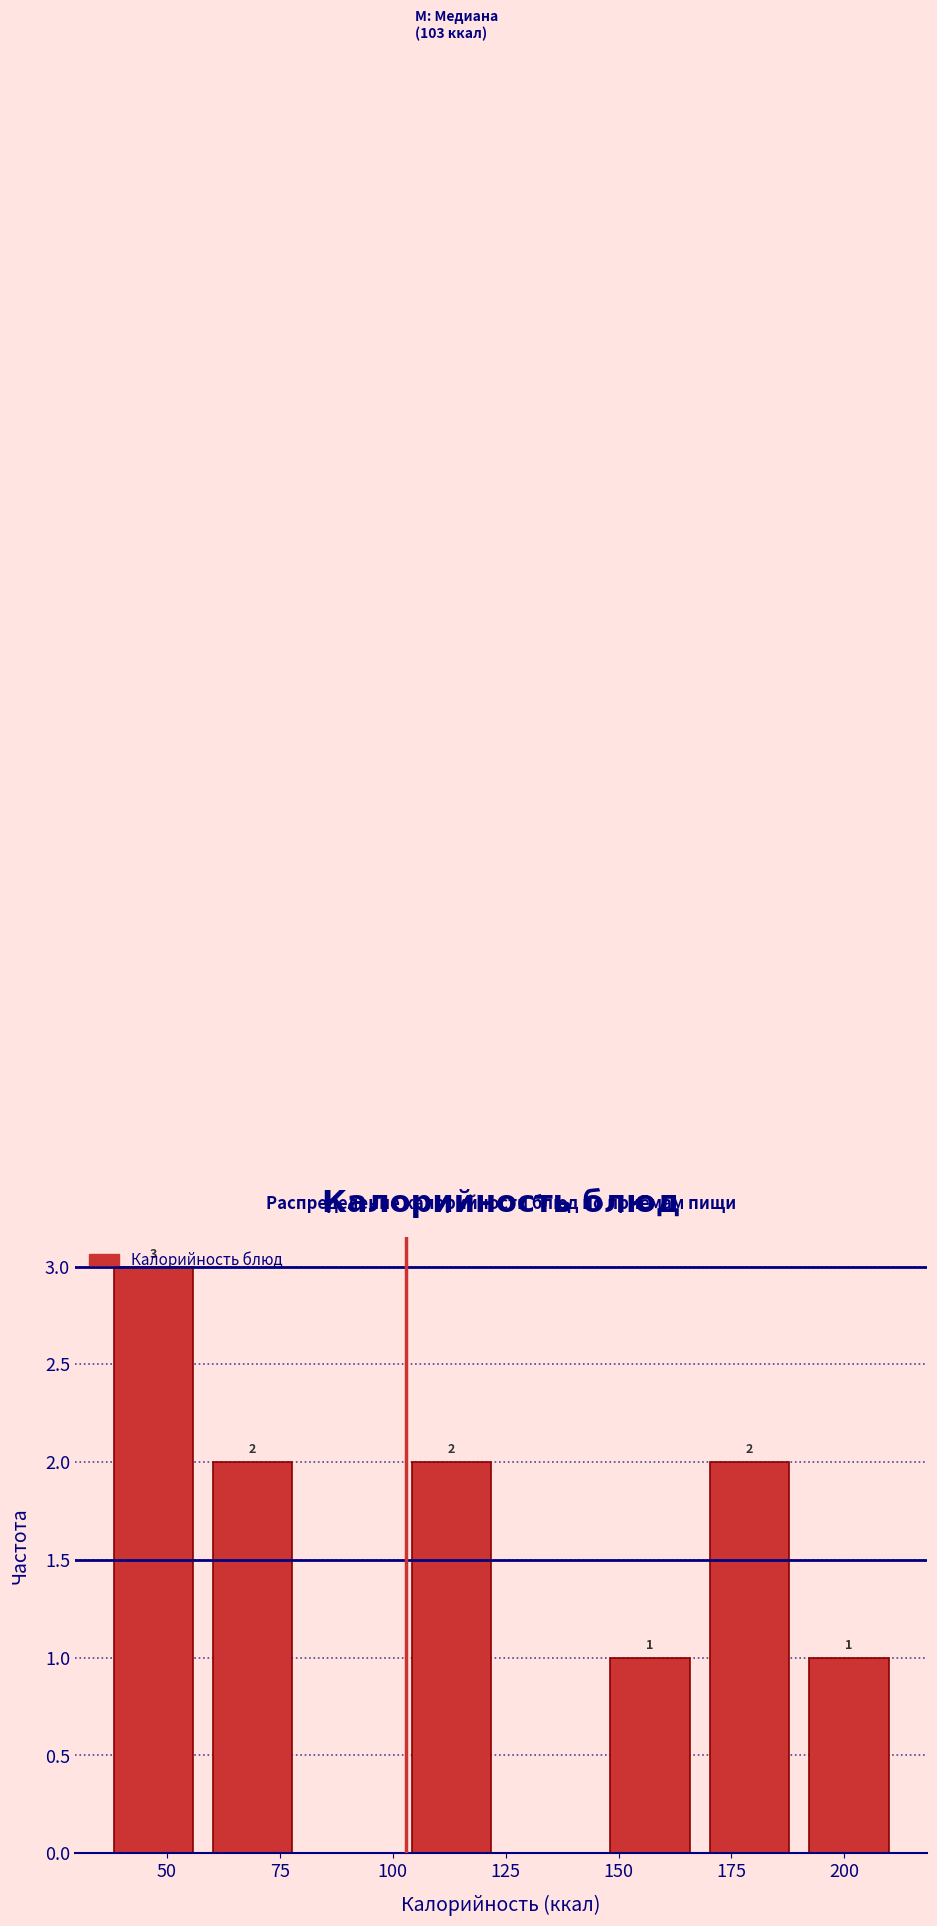

Which range on the x-axis has the tallest bar?

36 to 58